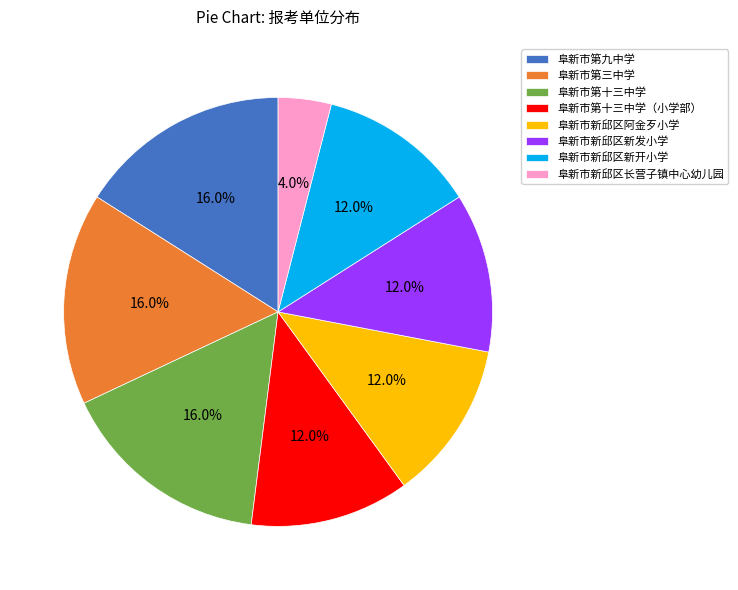

Which slice is the smallest?

阜新市新邱区长营子镇中心幼儿园